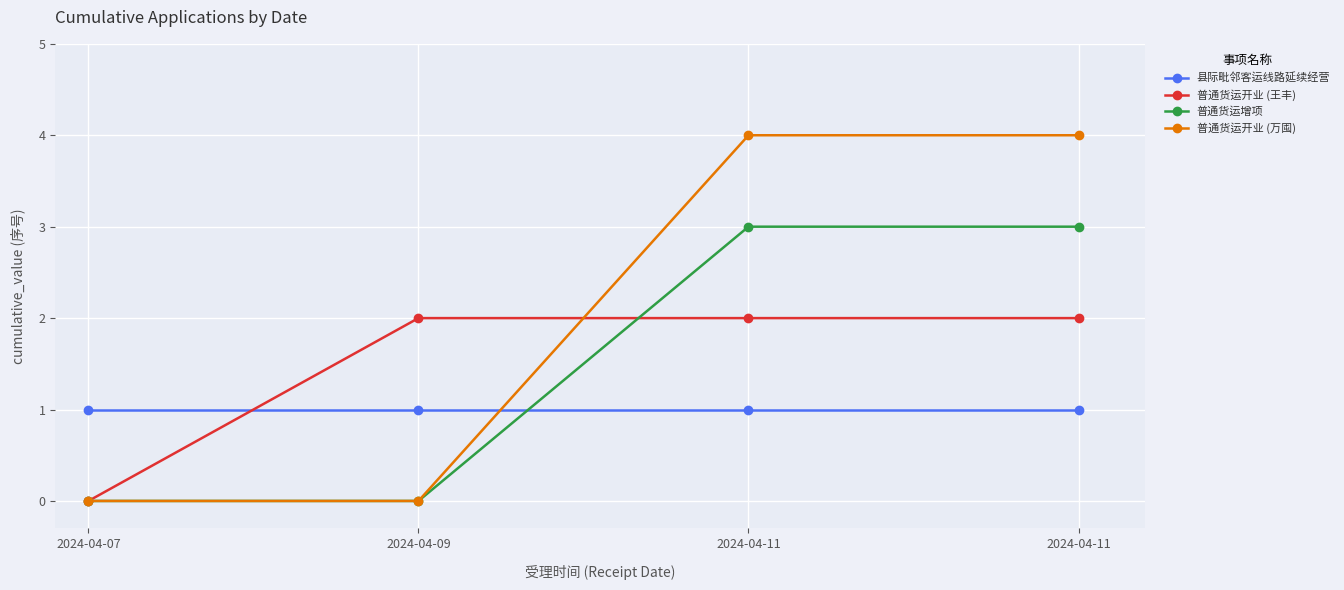

What is the difference between the maximum and minimum values in the 普通货运开业 (王丰) series?

2